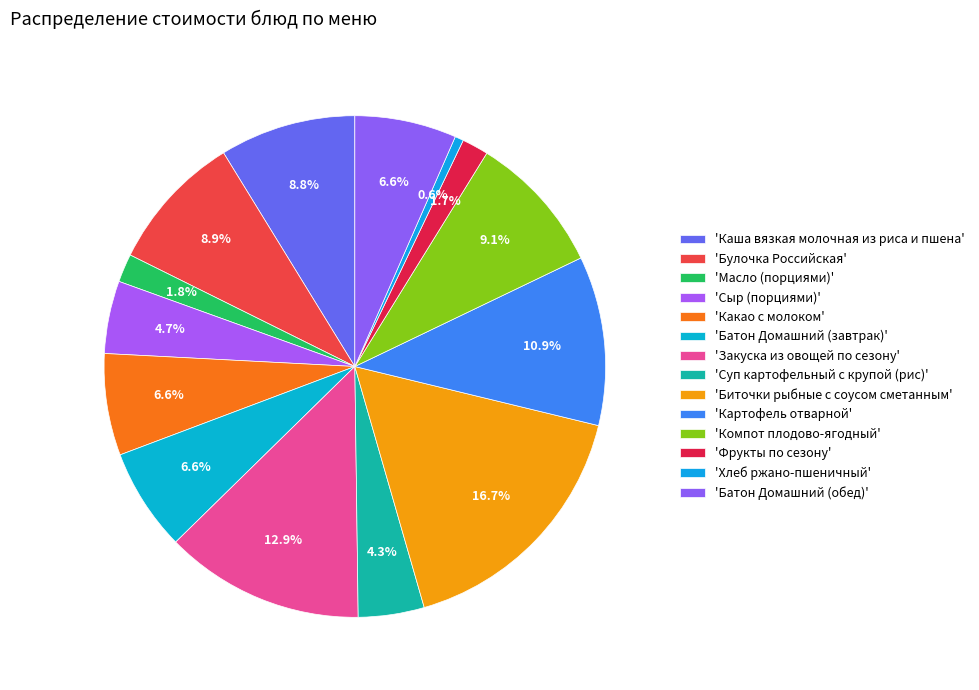

How many slices are in this pie chart?

14